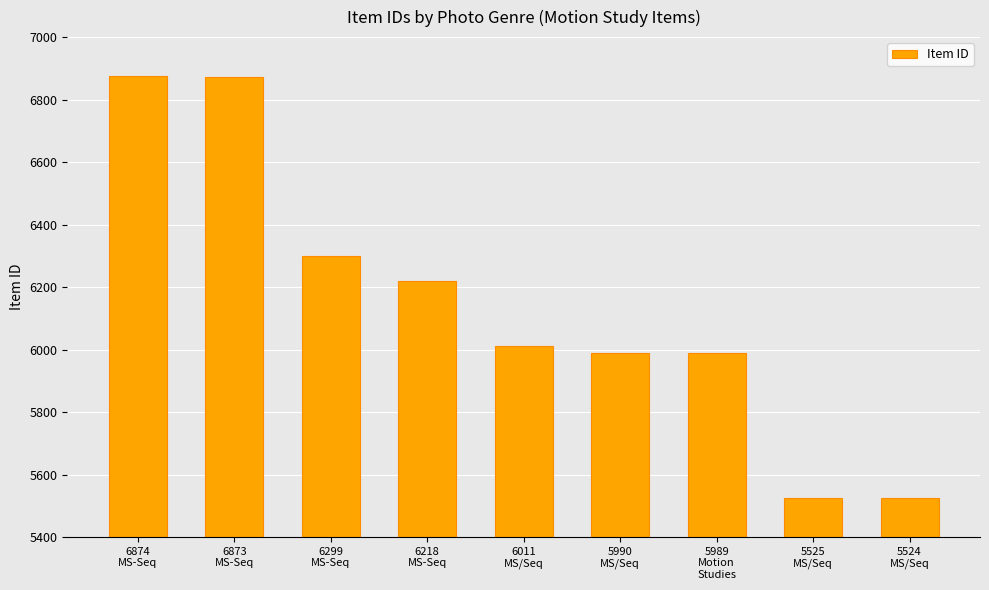

What is the average value?

6145